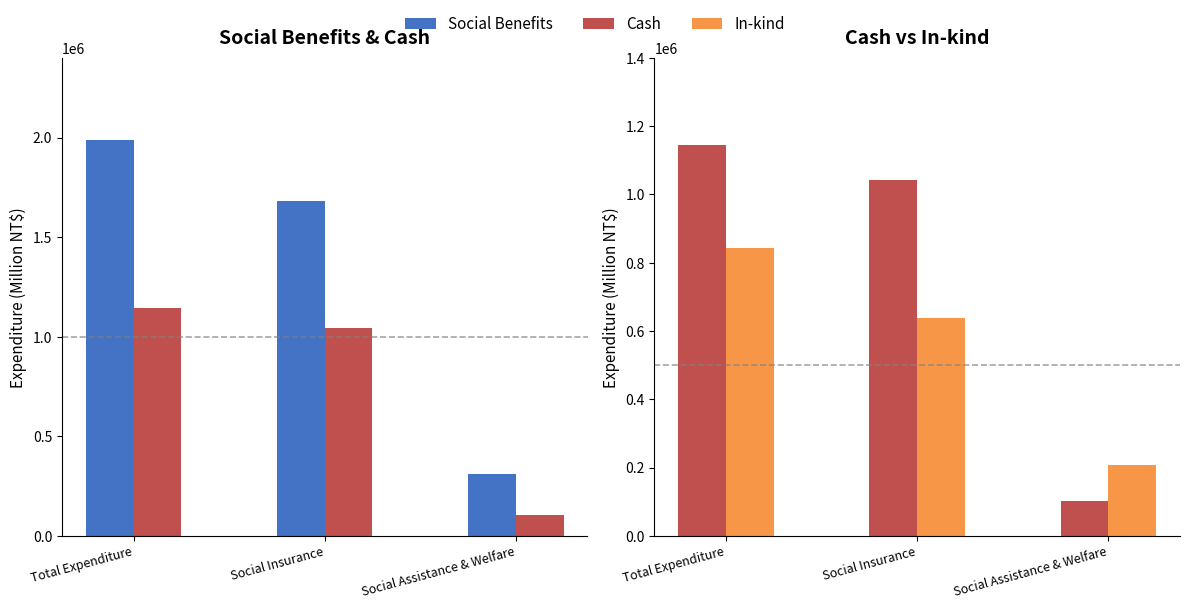

How many groups of bars are there?

3